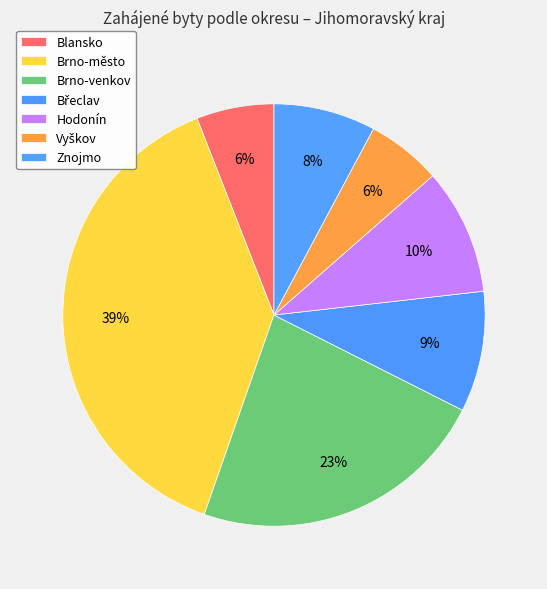

Count the number of slices in the pie.

7